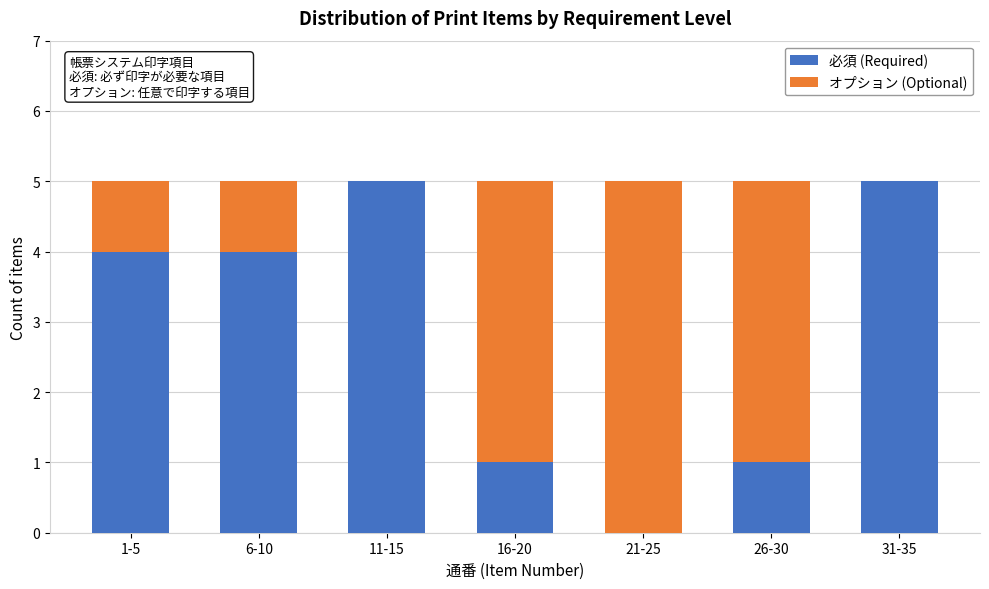

Reading right to left, transcribe the values for 必須 (Required).

31-35=5	26-30=1	21-25=0	16-20=1	11-15=5	6-10=4	1-5=4